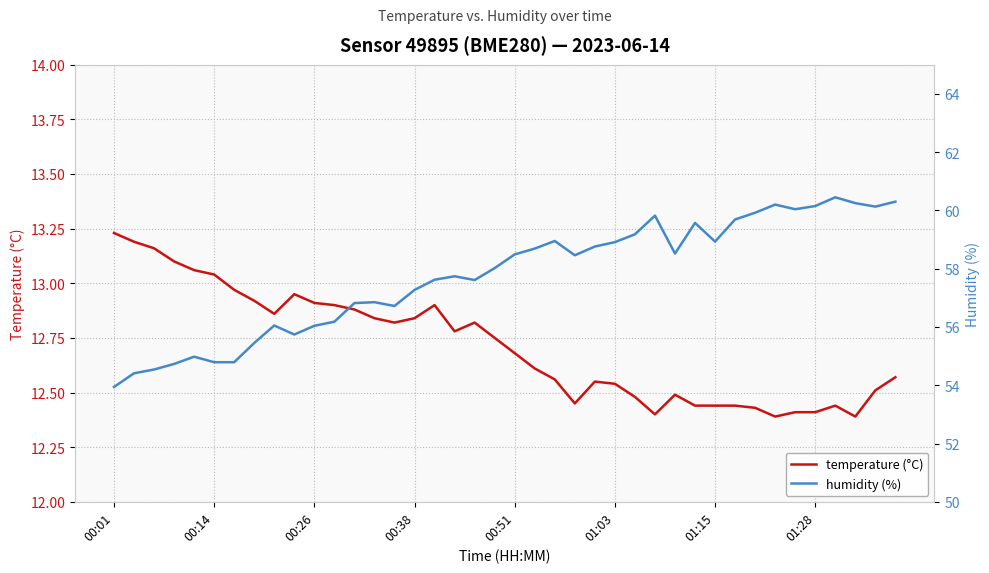

What is the value of the humidity (%) point at the 4th from the left?

54.7